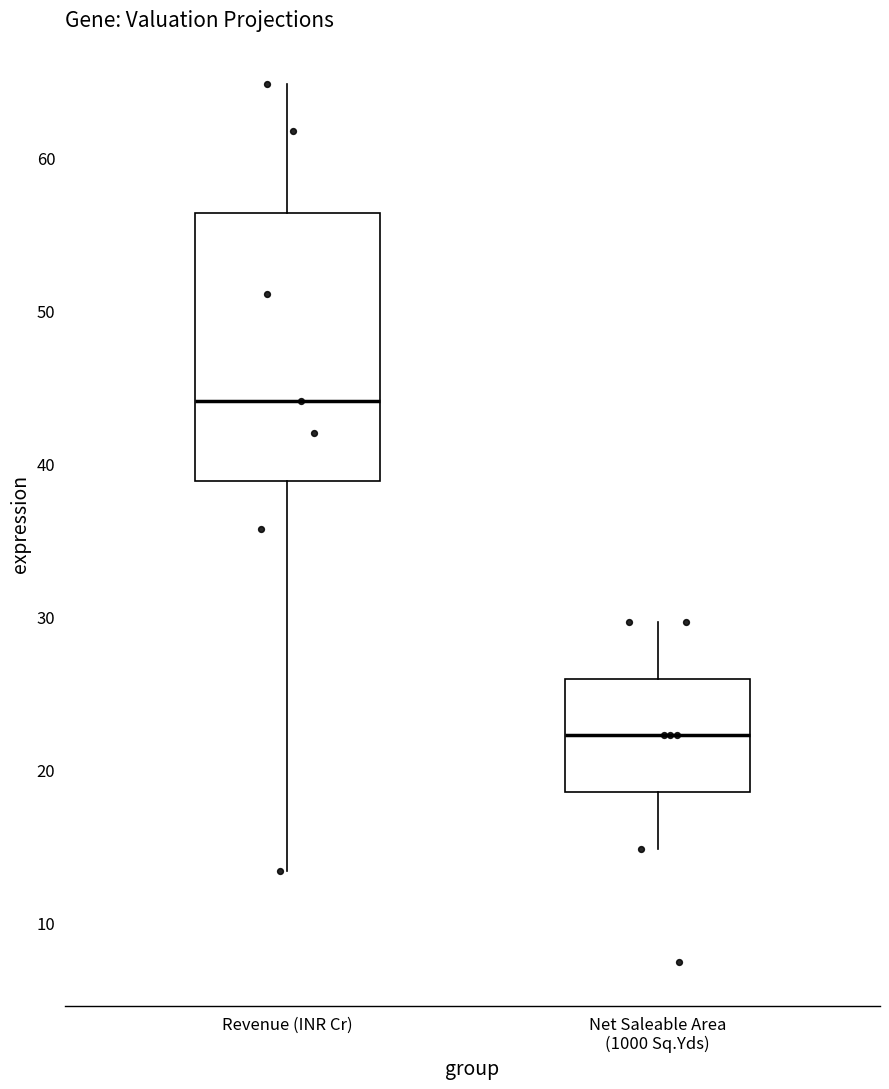

Which box's median line is the lowest?

Net Saleable Area (1000 Sq.Yds)